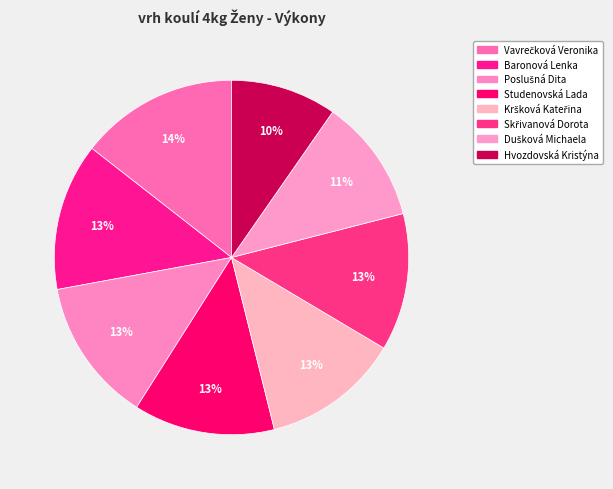

How many segments does this pie chart have?

8